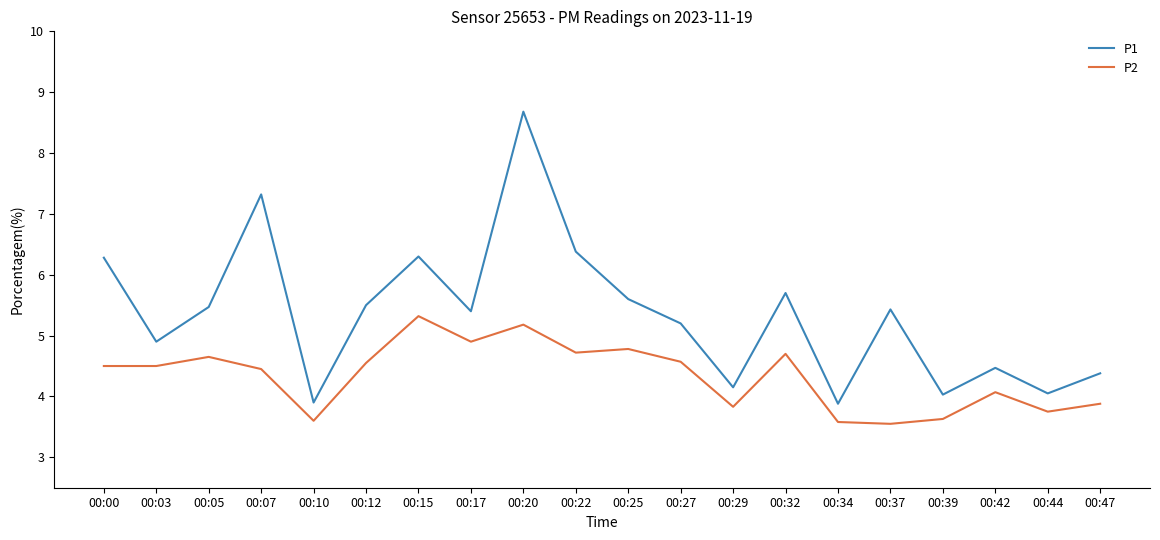

Which series has the largest range (max minus min)?

P1